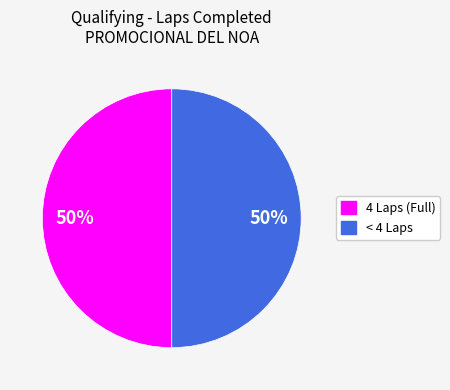

Approximately how many times larger is the value at 4 Laps (Full) compared to < 4 Laps?

1.0